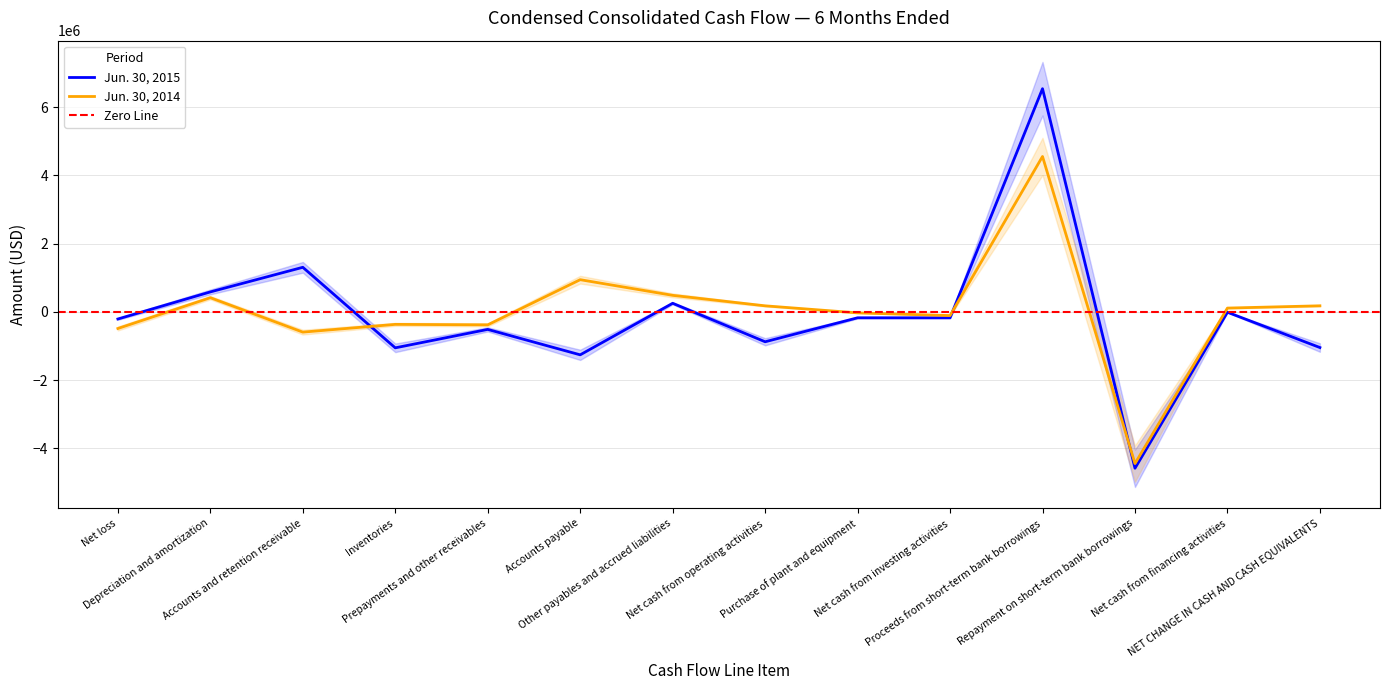

How many intersections are there between Jun. 30, 2014 and Jun. 30, 2015?

3